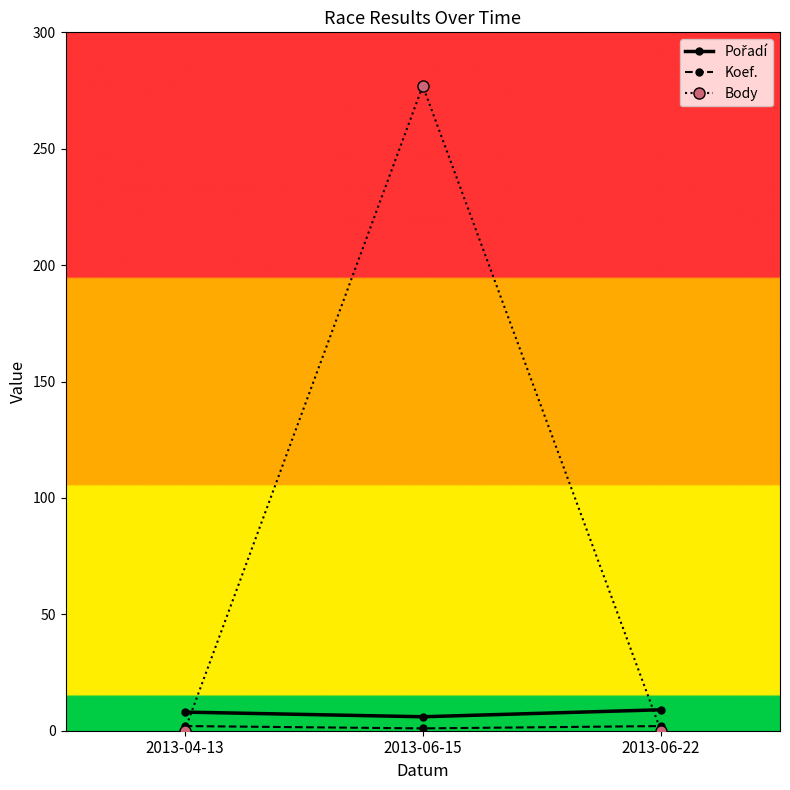

True or false: Body has a value of -157 at 2013-04-13.

False